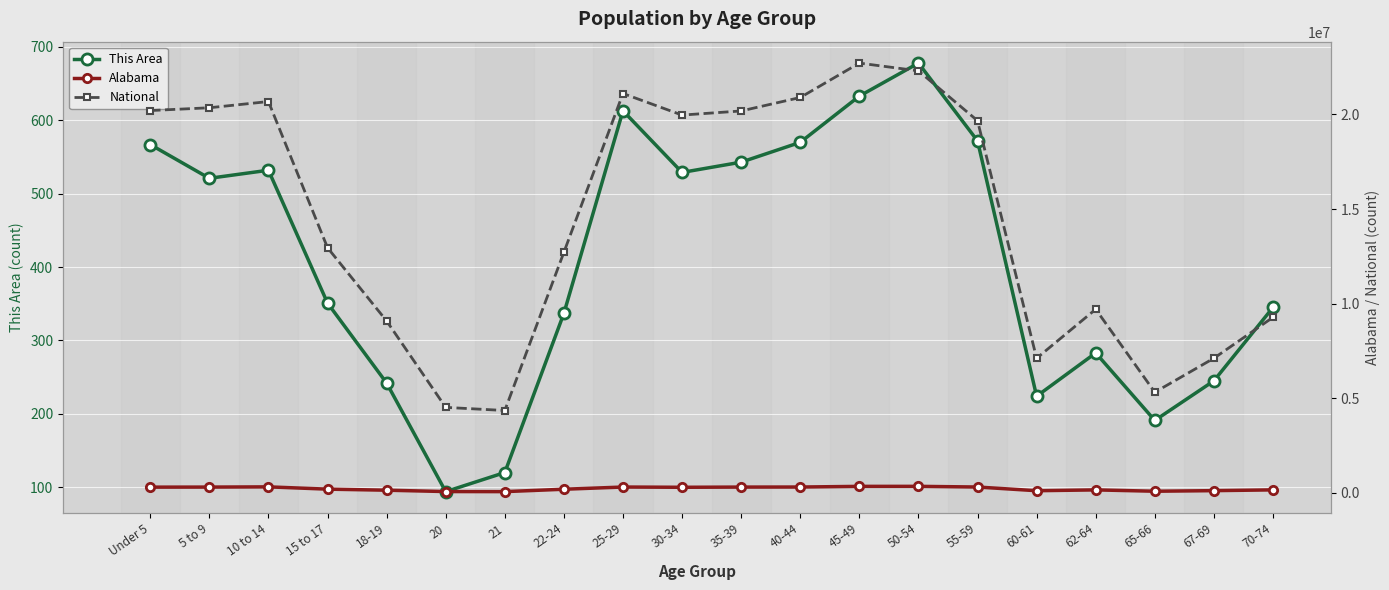

Reading left to right, list all the values displayed in this chart.

This Area: Under 5=567	5 to 9=521	10 to 14=532	15 to 17=351	18-19=242	20=94	21=120	22-24=337	25-29=613	30-34=529	35-39=543	40-44=570	45-49=633	50-54=678	55-59=572	60-61=224	62-64=283	65-66=191	67-69=245	70-74=345
Alabama: Under 5=304957	5 to 9=308229	10 to 14=319655	15 to 17=199618	18-19=143853	20=72318	21=68473	22-24=194531	25-29=311034	30-34=297888	35-39=308430	40-44=311071	45-49=346369	50-54=347485	55-59=311906	60-61=116144	62-64=159983	65-66=89406	67-69=120231	70-74=160864
National: Under 5=20201362	5 to 9=20348657	10 to 14=20677194	15 to 17=12954254	18-19=9086089	20=4519129	21=4354294	22-24=12712576	25-29=21101849	30-34=19962099	35-39=20179642	40-44=20890964	45-49=22708591	50-54=22298125	55-59=19664805	60-61=7113727	62-64=9704197	65-66=5319902	67-69=7115361	70-74=9278166